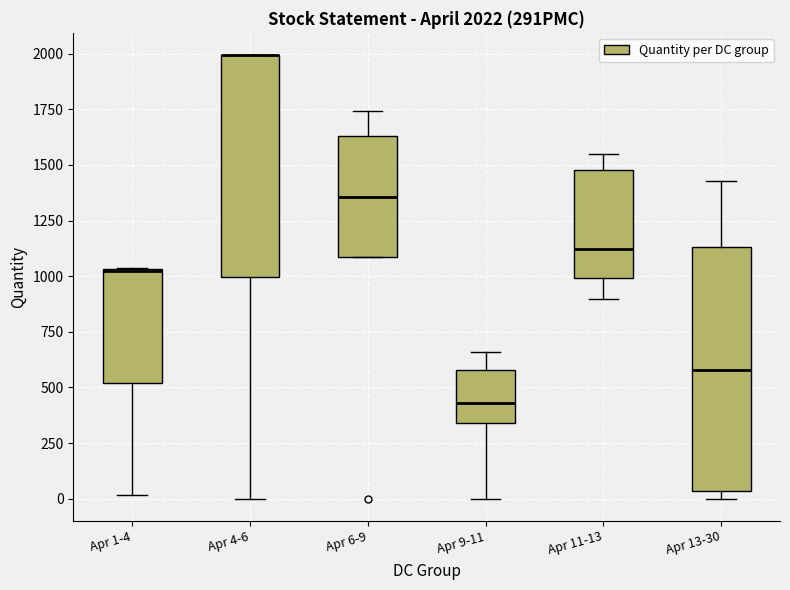

Comparing the boxes themselves (not the whiskers), which one is the tallest?

Apr 13-30